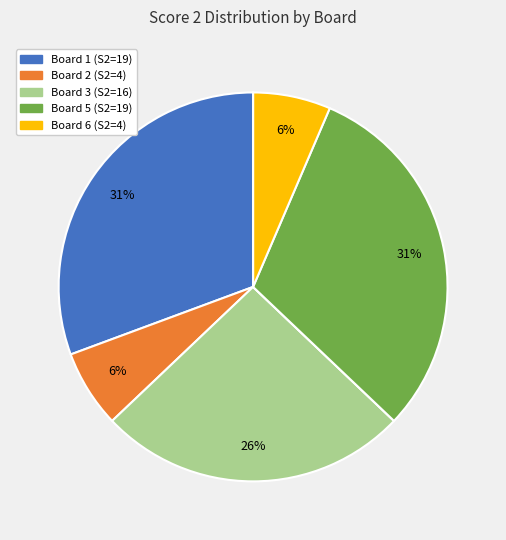

Does any single category account for the majority?

No